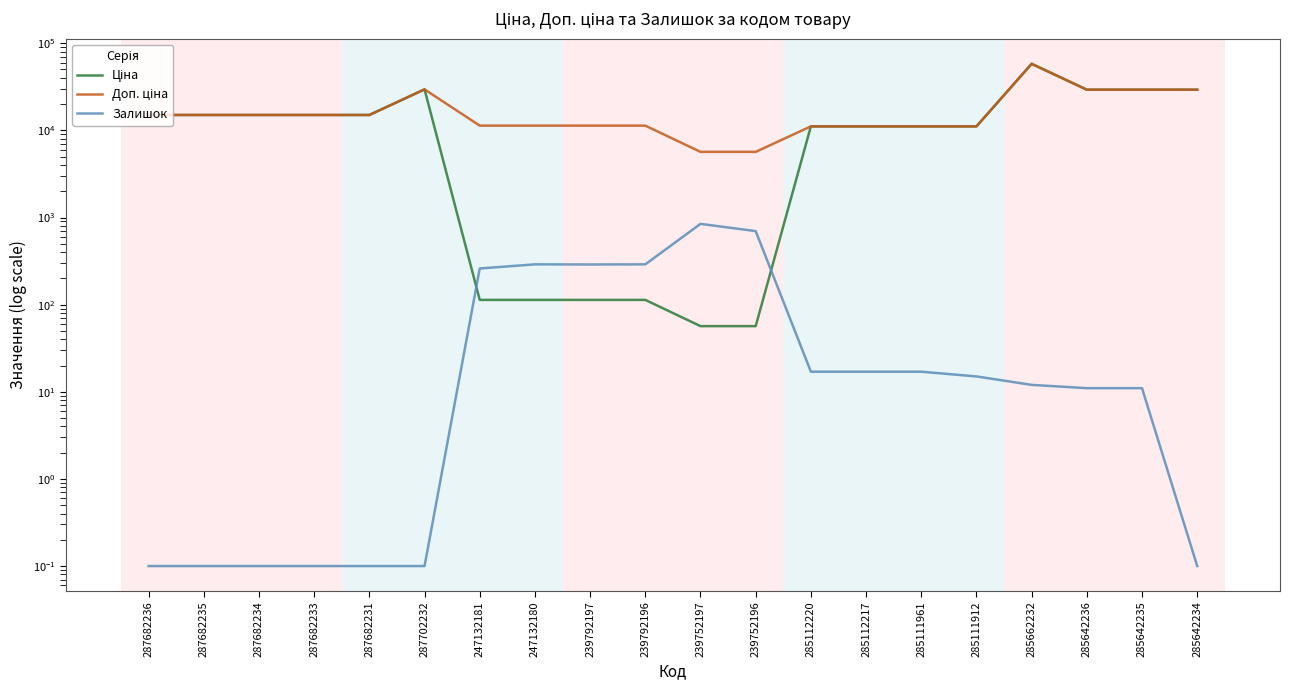

Rank the series by their maximum value, from lowest to highest.

Залишок, Ціна, Доп. ціна